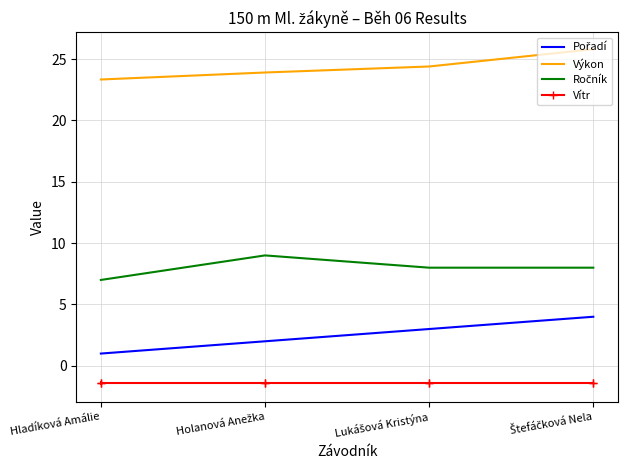

True or false: Výkon and Vítr intersect in this chart.

False